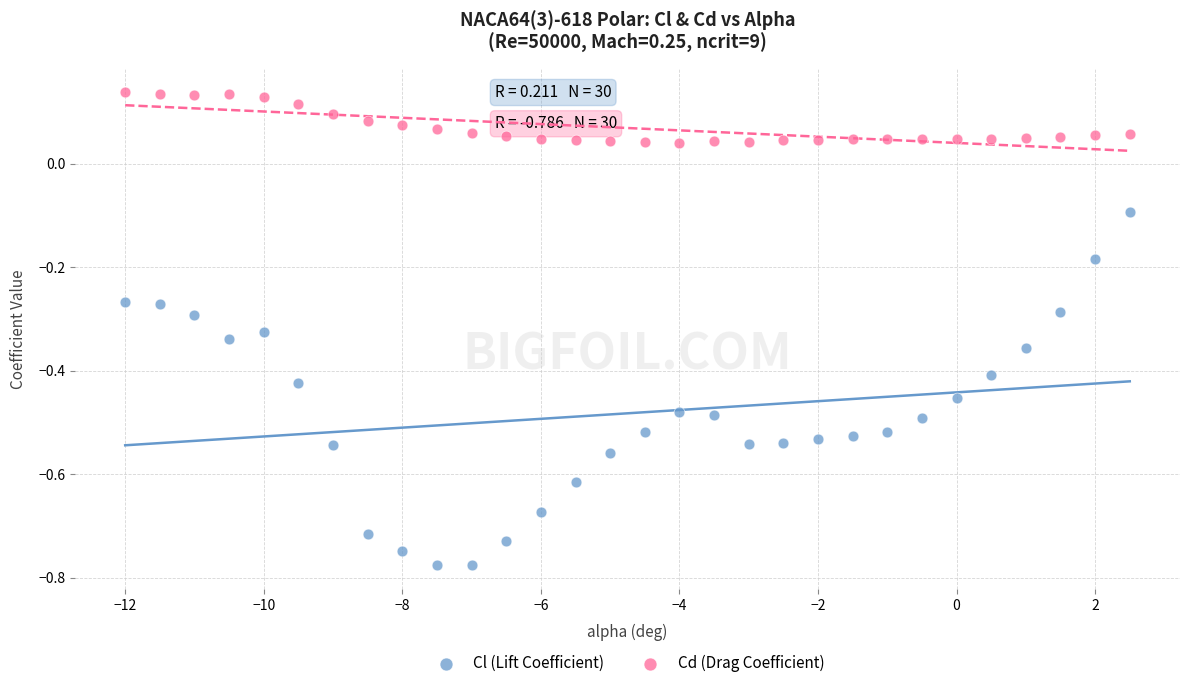

Across all data points, what is the range of Y values (max minus min)?

0.9